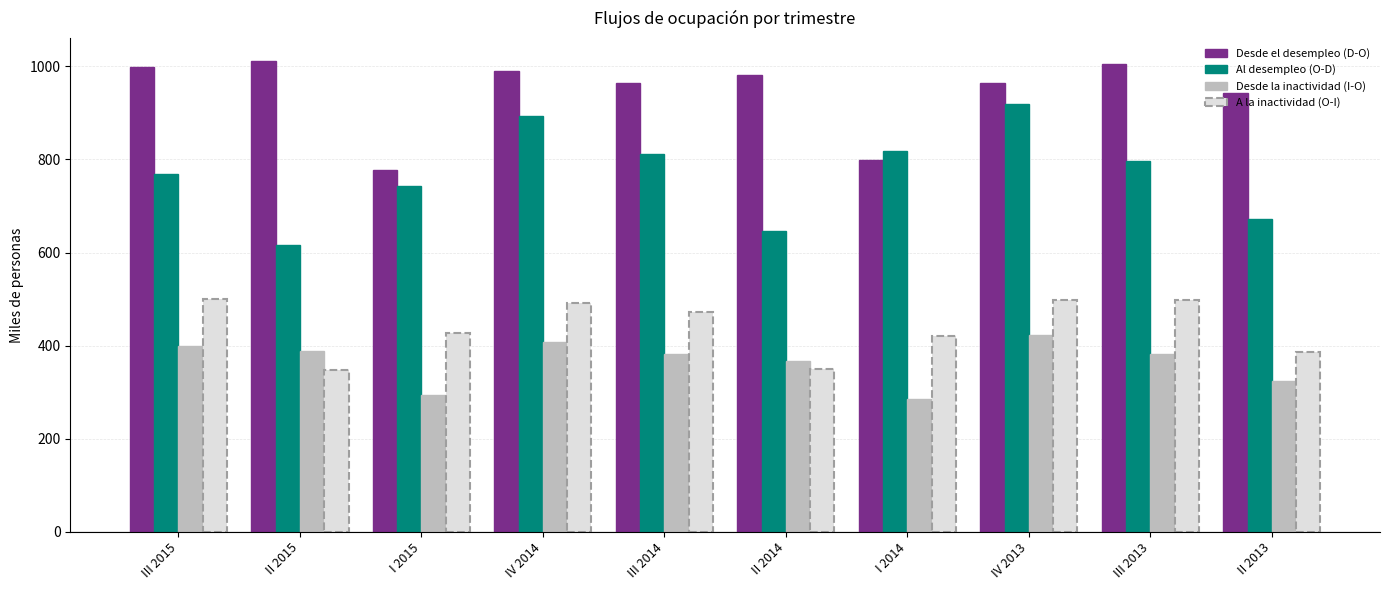

What is the sum of the Al desempleo (O-D) values at III 2015 and II 2015?

1385.2